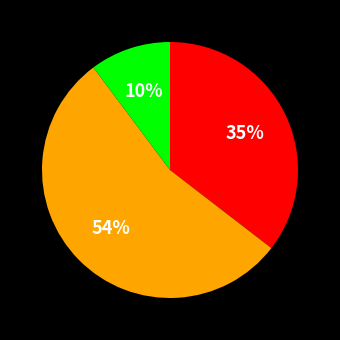

How many segments does this pie chart have?

3